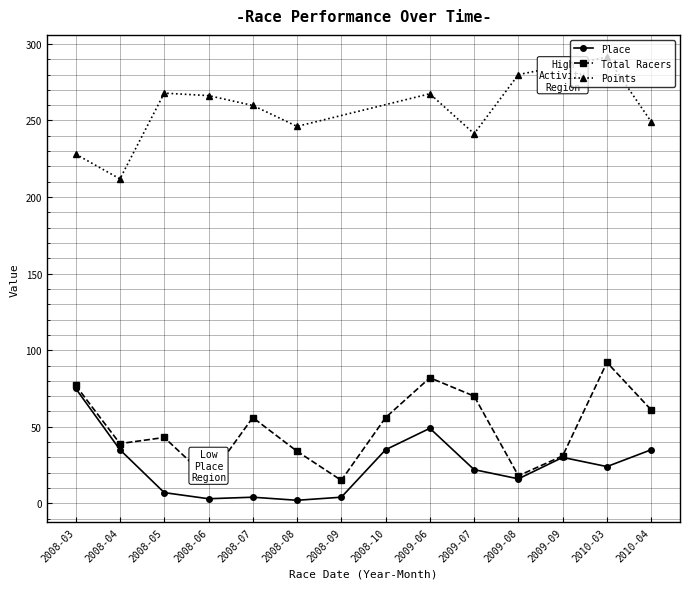

Where is the first local minimum for Place?

2008-06